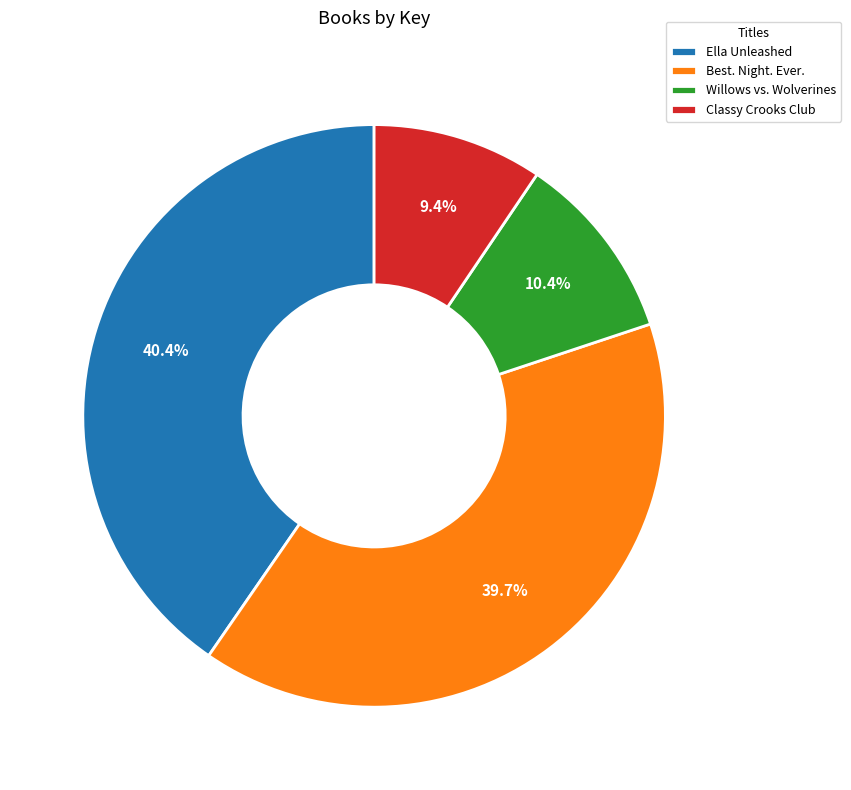

To the nearest percent, what percentage of the pie is Classy Crooks Club?

9%